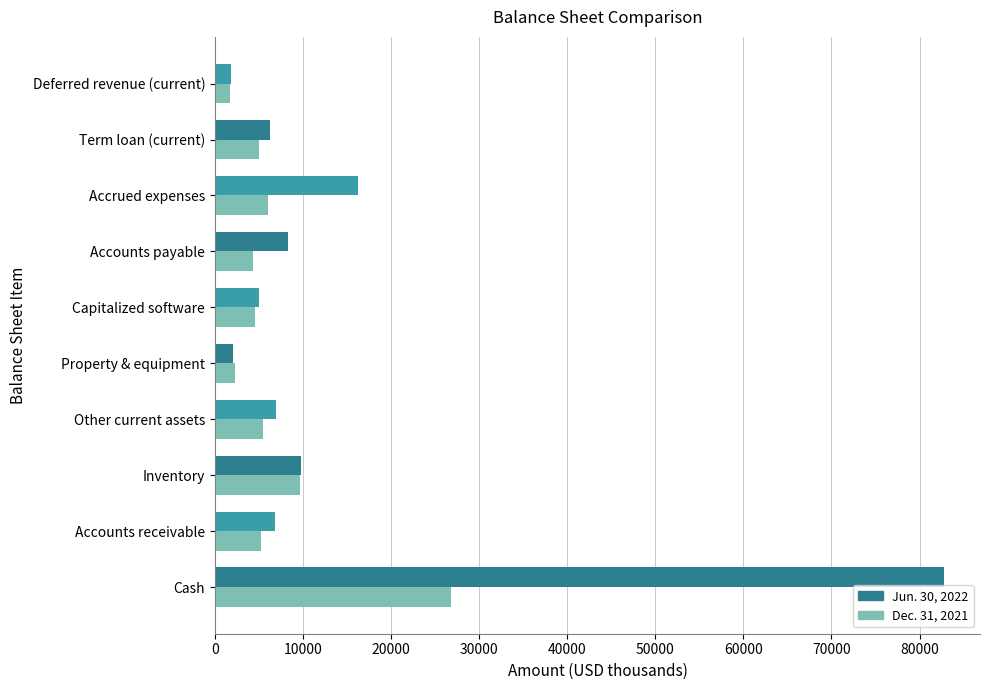

The Jun. 30, 2022 series shows 16268 at Accrued expenses. True or false?

True